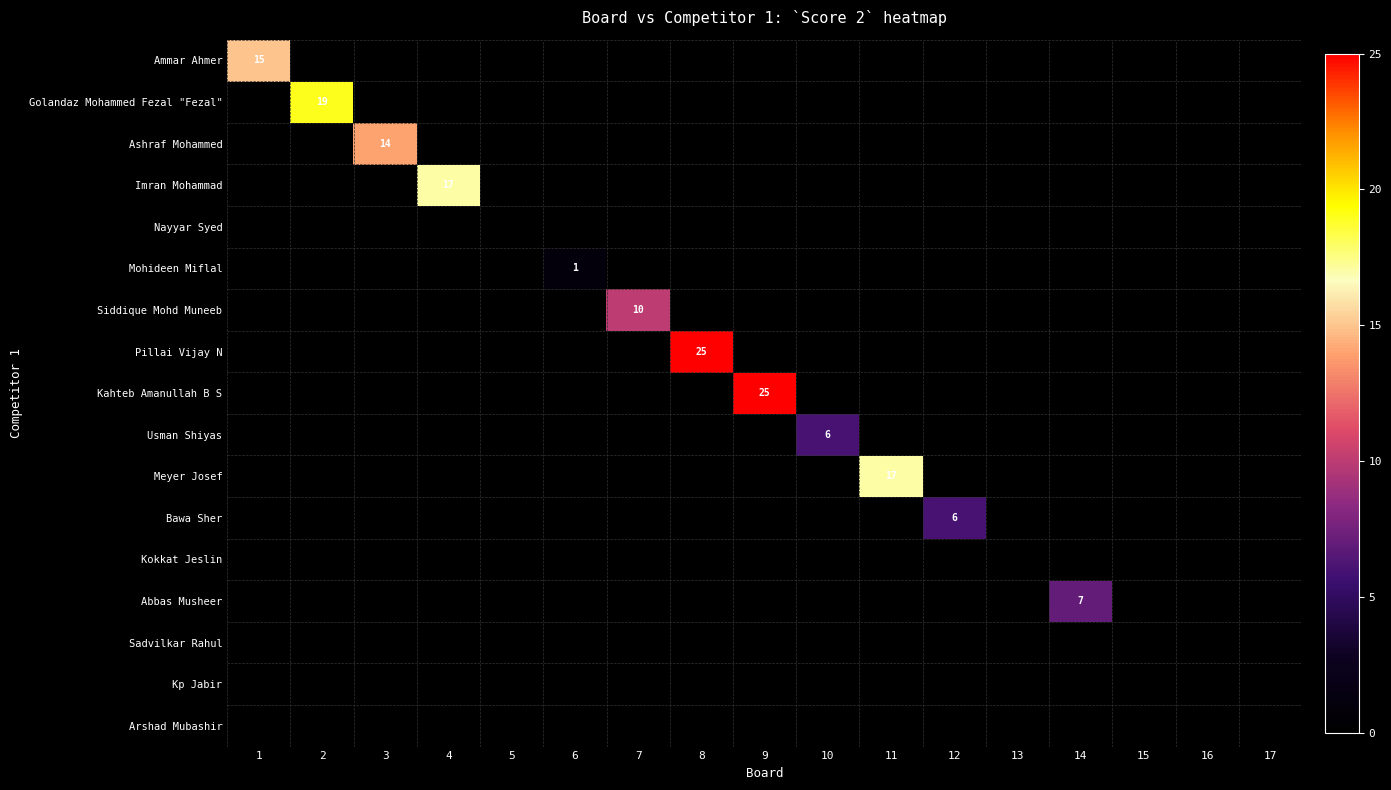

Which category has the highest value across all series?

8